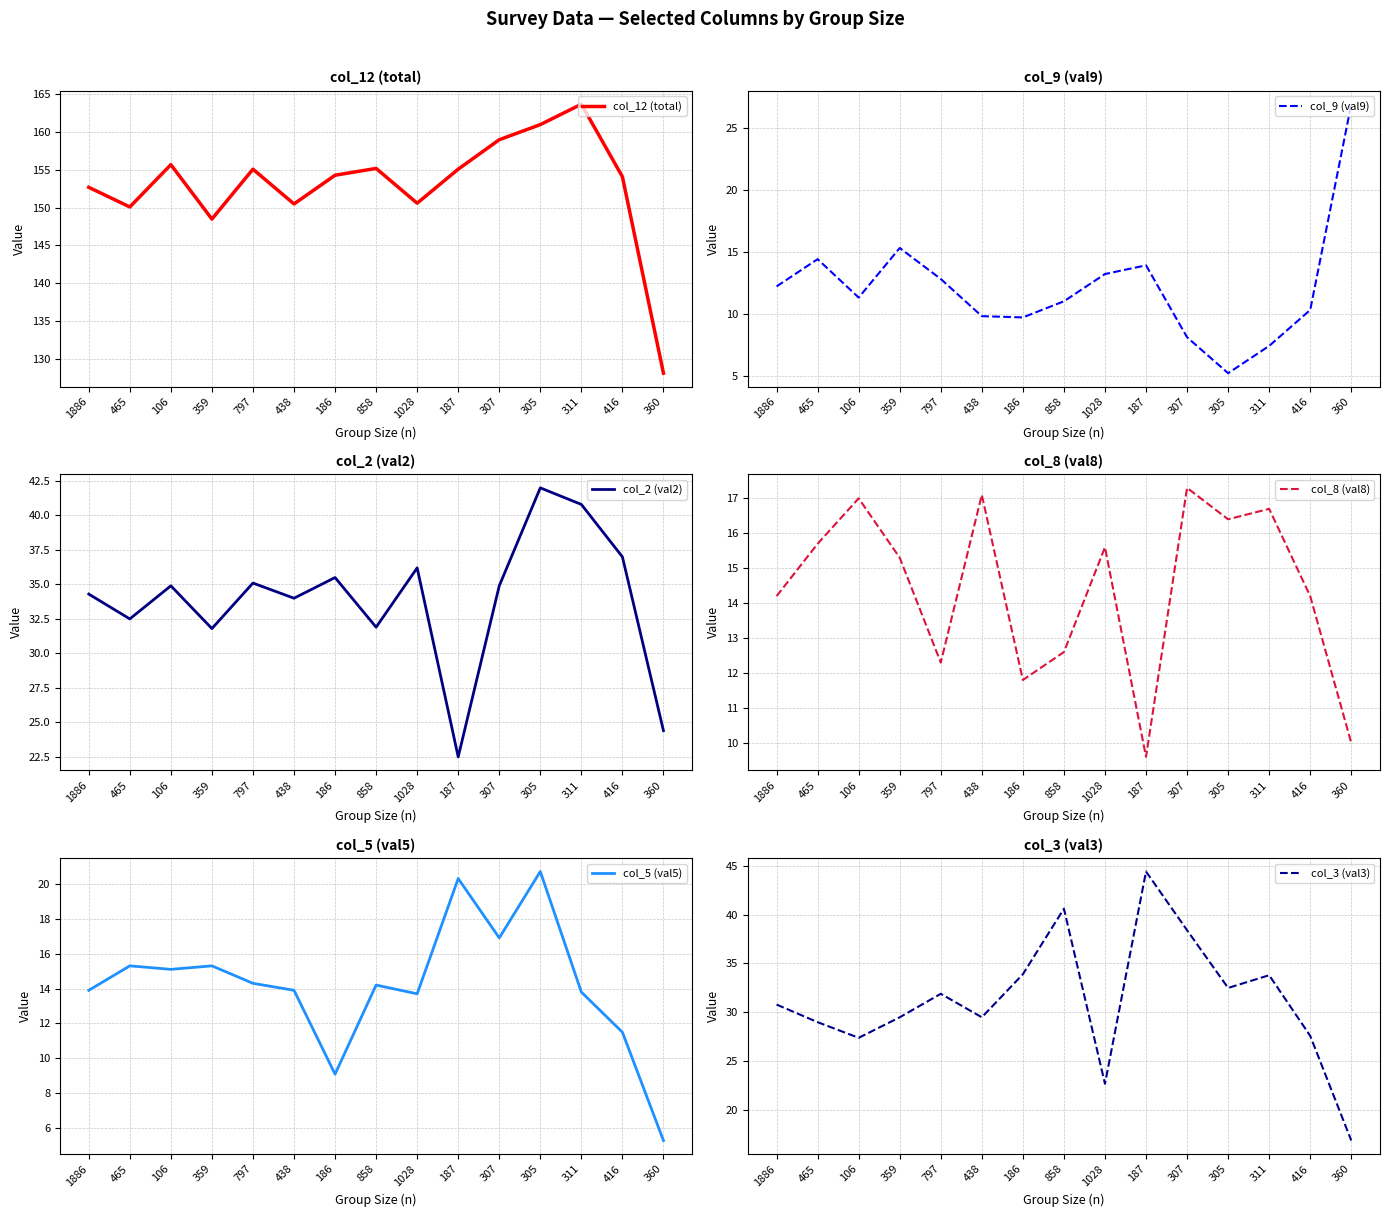

What is the total value across all series at 186?

254.3